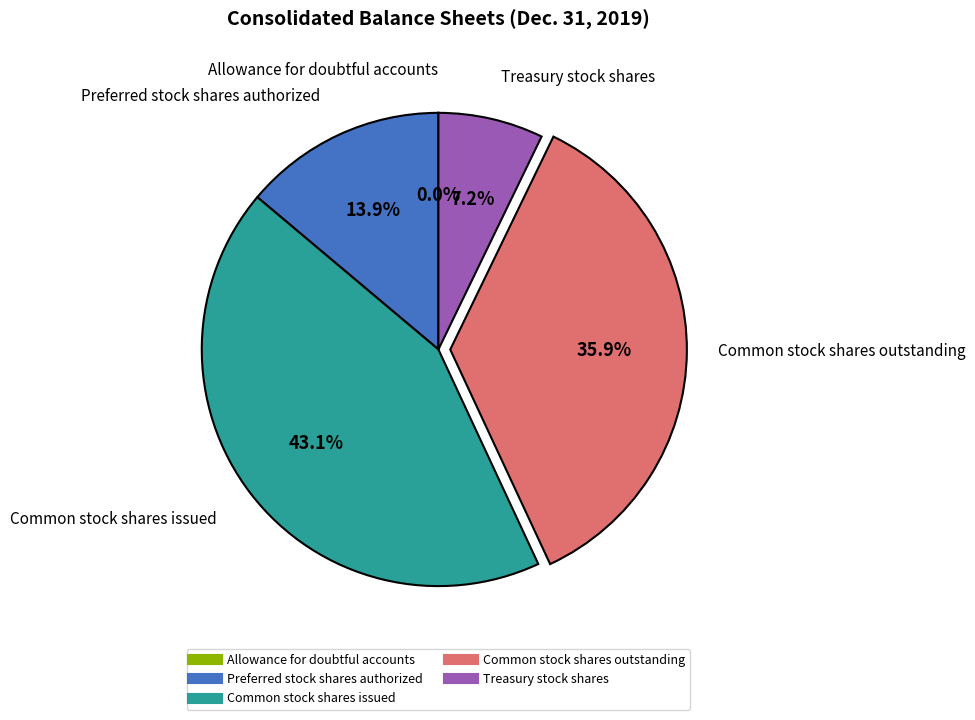

What is the ratio of the value at Treasury stock shares to the value at Preferred stock shares authorized?

0.5